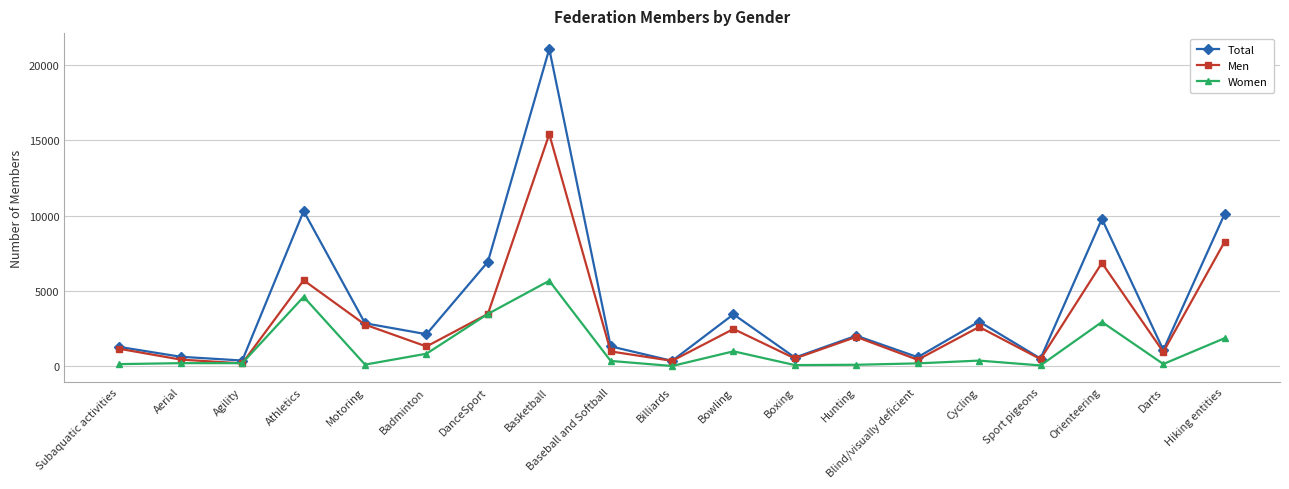

Is the value of Men at Hiking entities greater than the value of Total at Billiards?

Yes